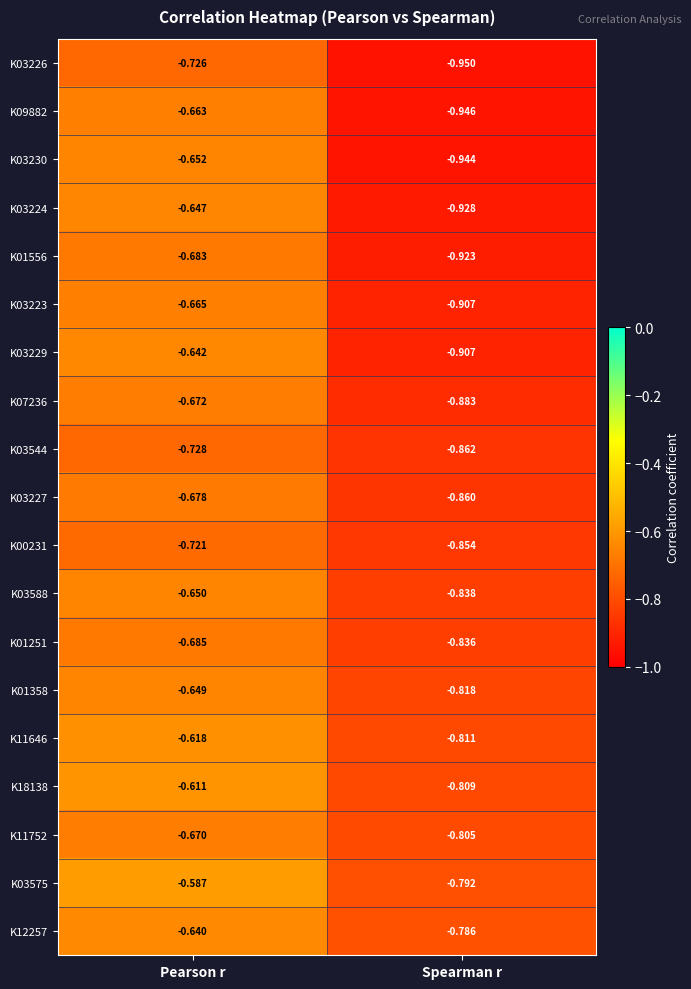

Which series changed the most between Pearson r and Spearman r?

K03230